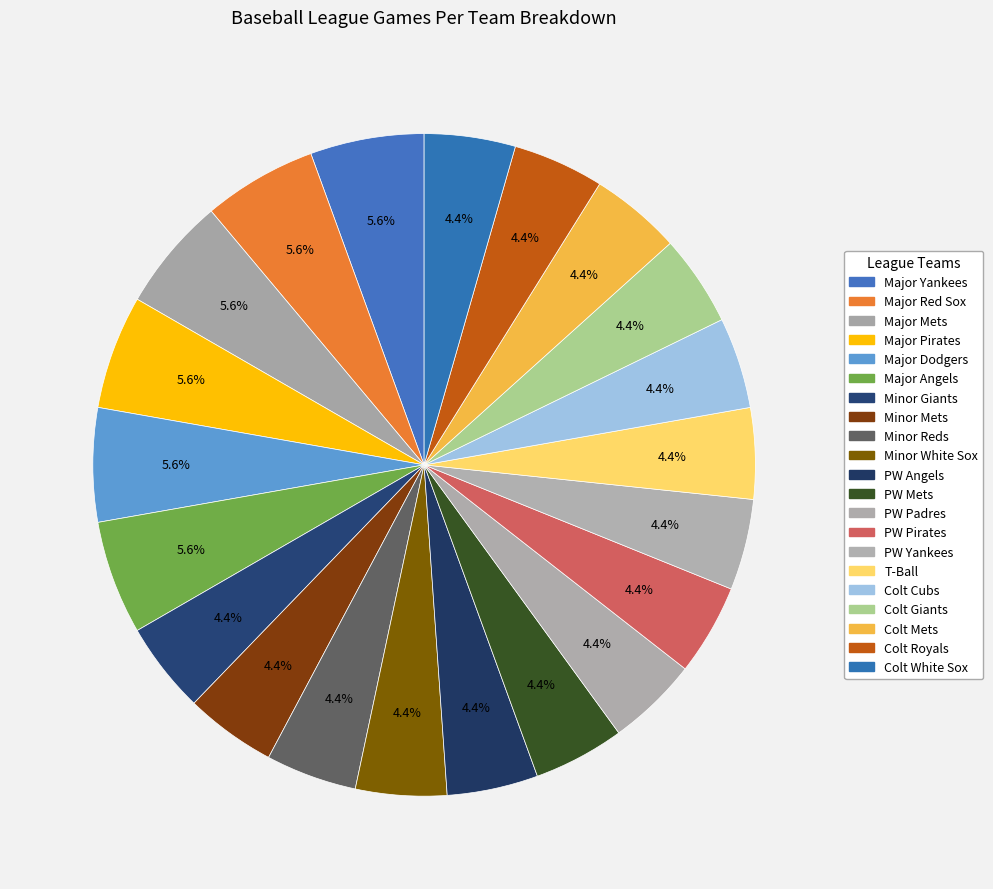

Rank the categories by value from highest to lowest.

Major Yankees, Major Red Sox, Major Mets, Major Pirates, Major Dodgers, Major Angels, Minor Giants, Minor Mets, Minor Reds, Minor White Sox, PW Angels, PW Mets, PW Padres, PW Pirates, PW Yankees, T-Ball, Colt Cubs, Colt Giants, Colt Mets, Colt Royals, Colt White Sox